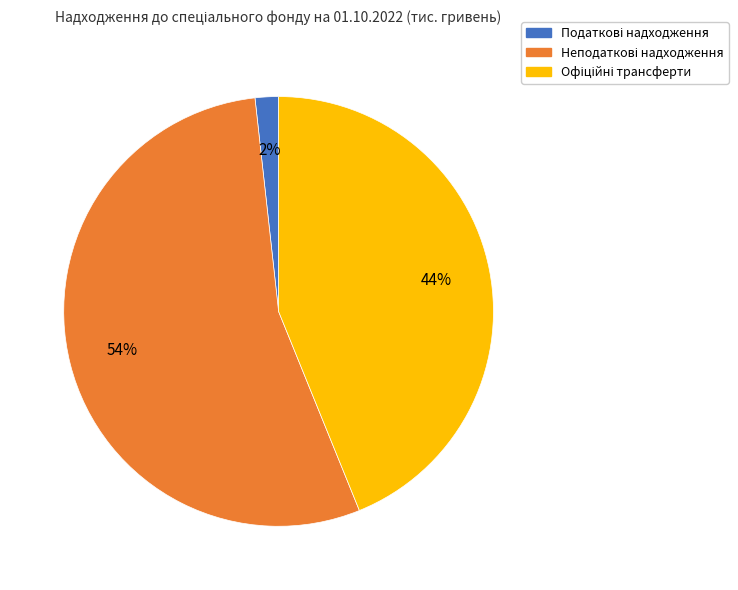

To the nearest percent, what is the average slice percentage?

33%